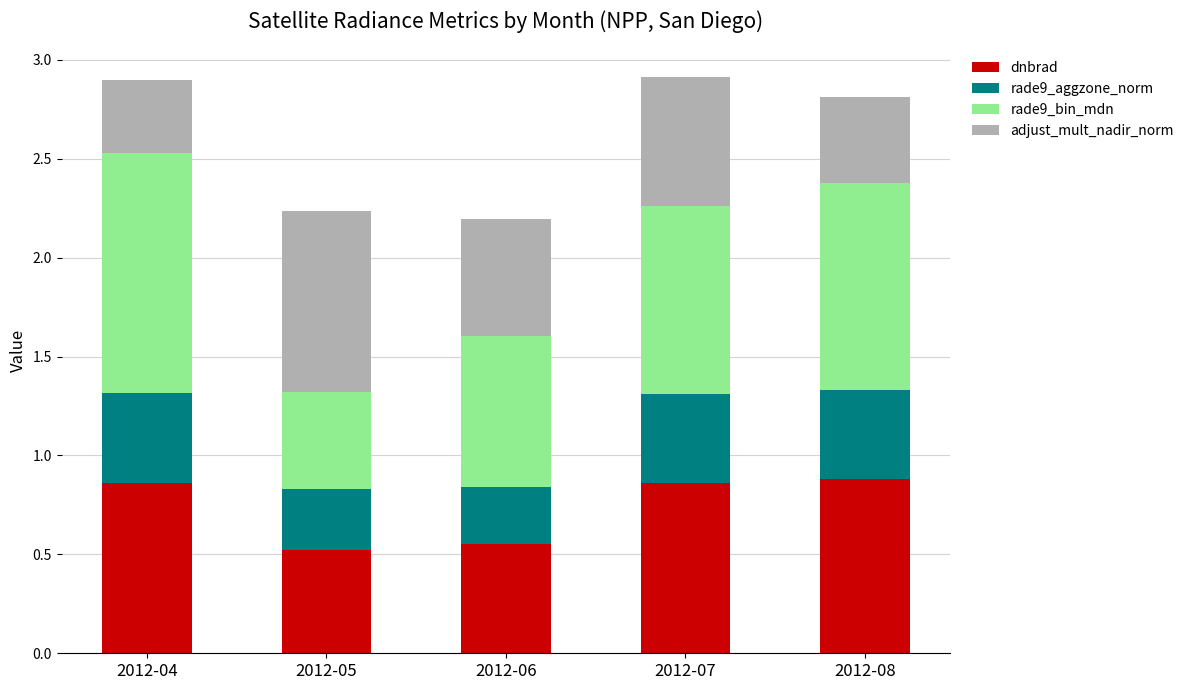

The dnbrad series shows 0.5 at 2012-05. True or false?

True